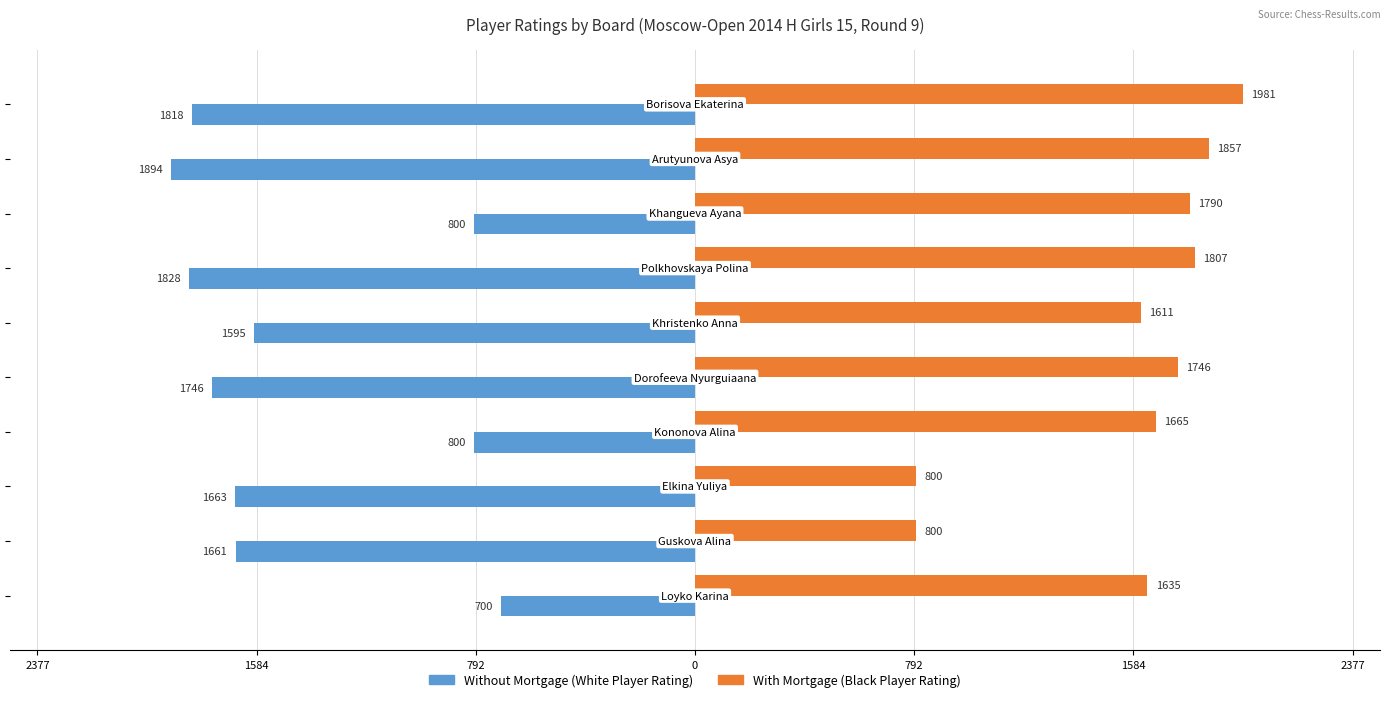

What are all the series names shown in the legend?

Without Mortgage (White Player Rating), With Mortgage (Black Player Rating)